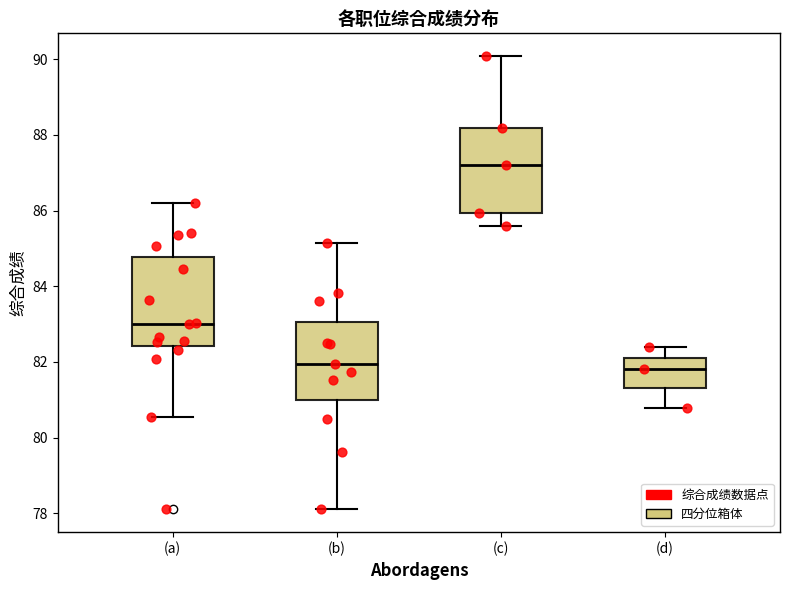

Reading left to right, transcribe this box plot: for each box, give where its median line is, the range the box spans, and where its two whiskers end, as read against the y-axis. The values are not printed on the chart, so give them approximately, as read against the axis.

(a): median 83.0, box 82.4 to 84.8, whiskers 80.6 to 86.2
(b): median 82.0, box 81.0 to 83.0, whiskers 78.2 to 85.2
(c): median 87.2, box 86.0 to 88.2, whiskers 85.6 to 90.0
(d): median 81.8, box 81.4 to 82.2, whiskers 80.8 to 82.4